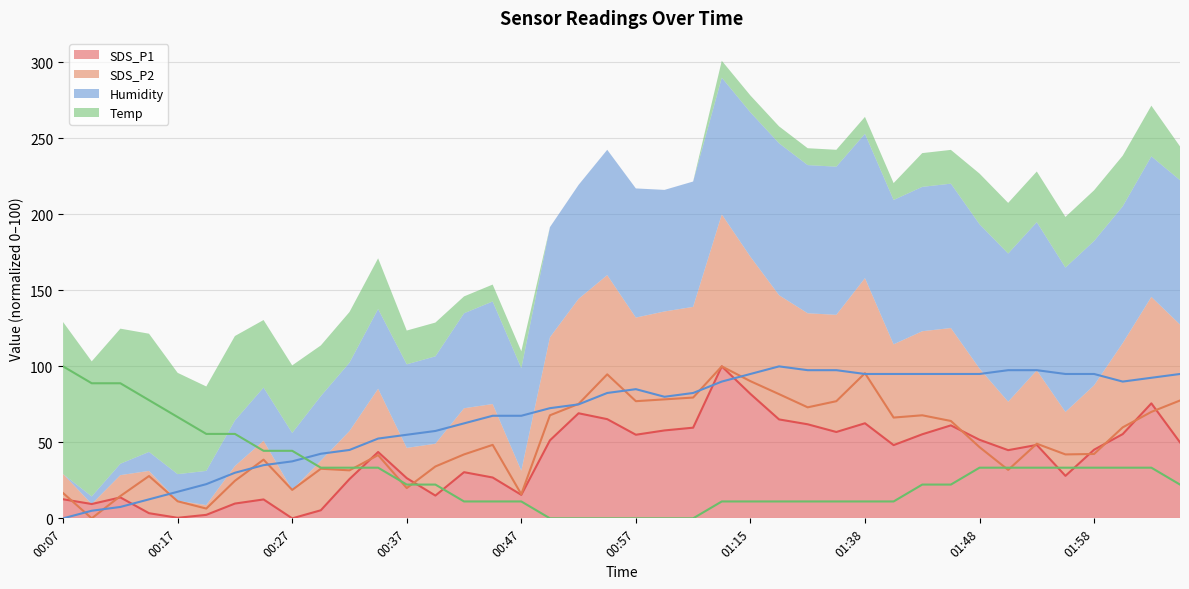

How many positive values does the SDS_P2 series have?

39